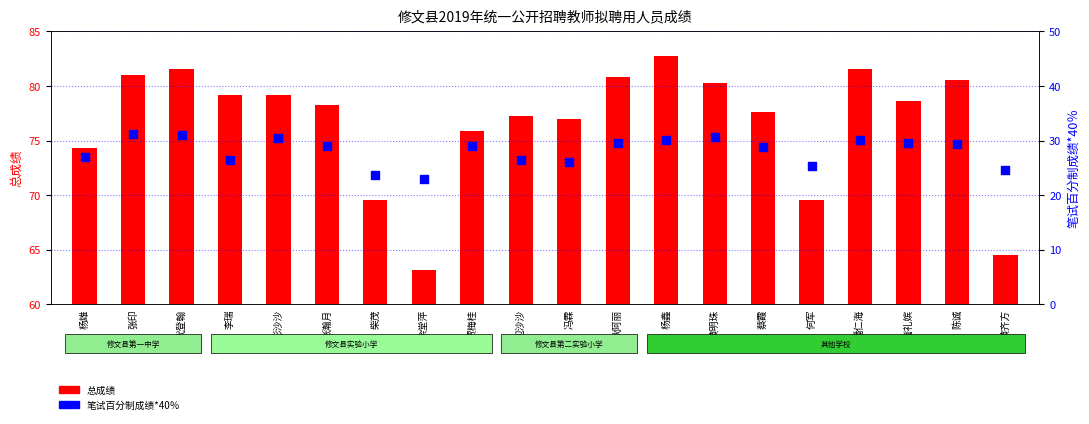

Which series reaches the maximum Y coordinate?

总成绩